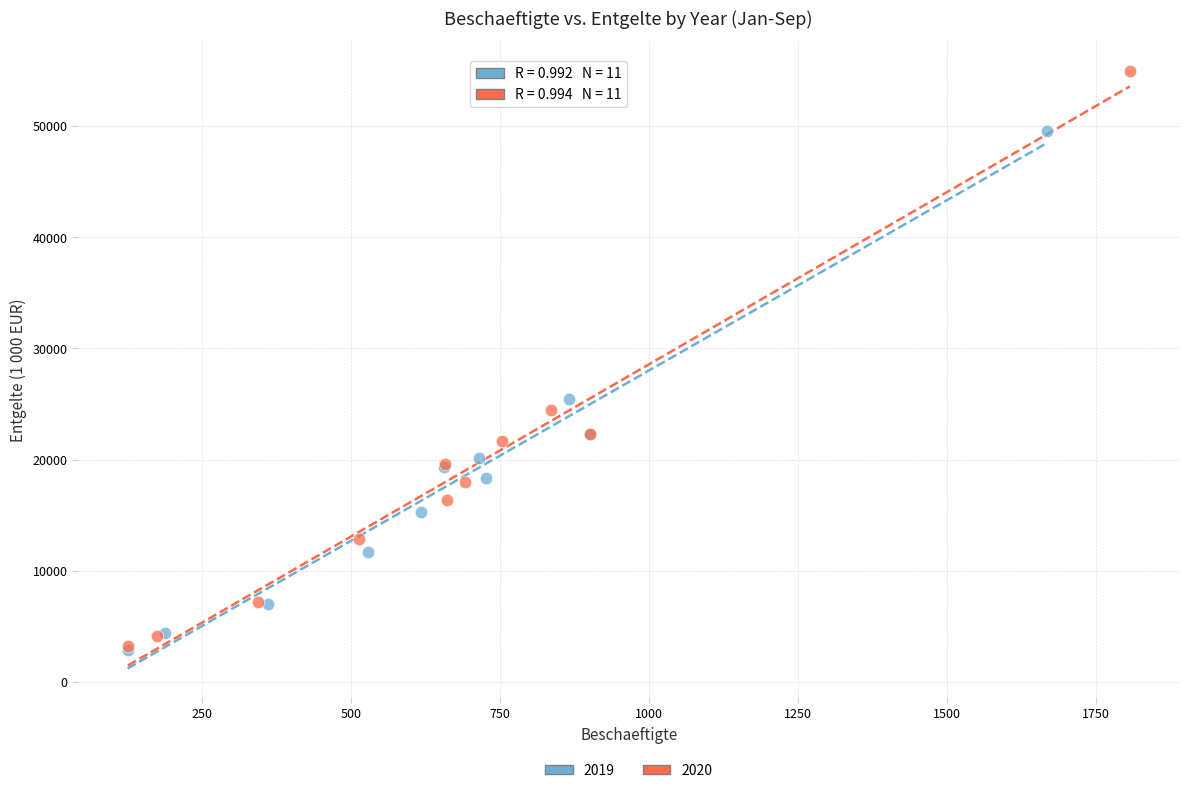

Which series has the largest Y range (max minus min)?

2020